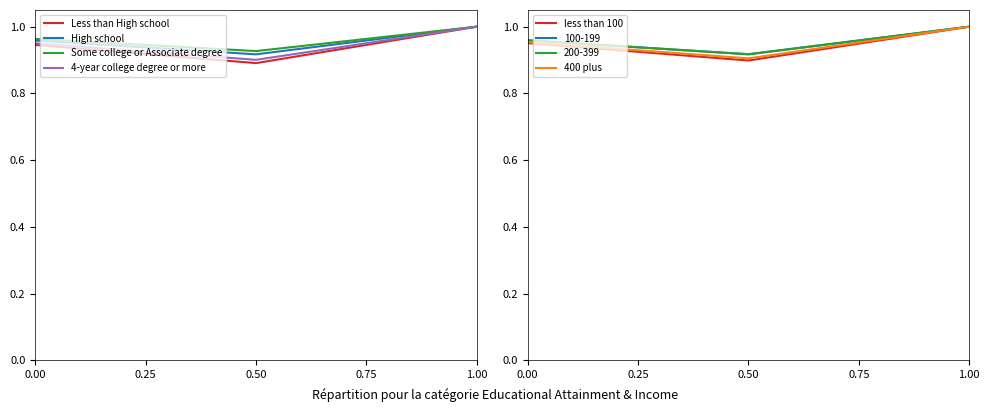

Is the value of 4-year college degree or more at 1.00 greater than the value of High school at 0.00?

Yes